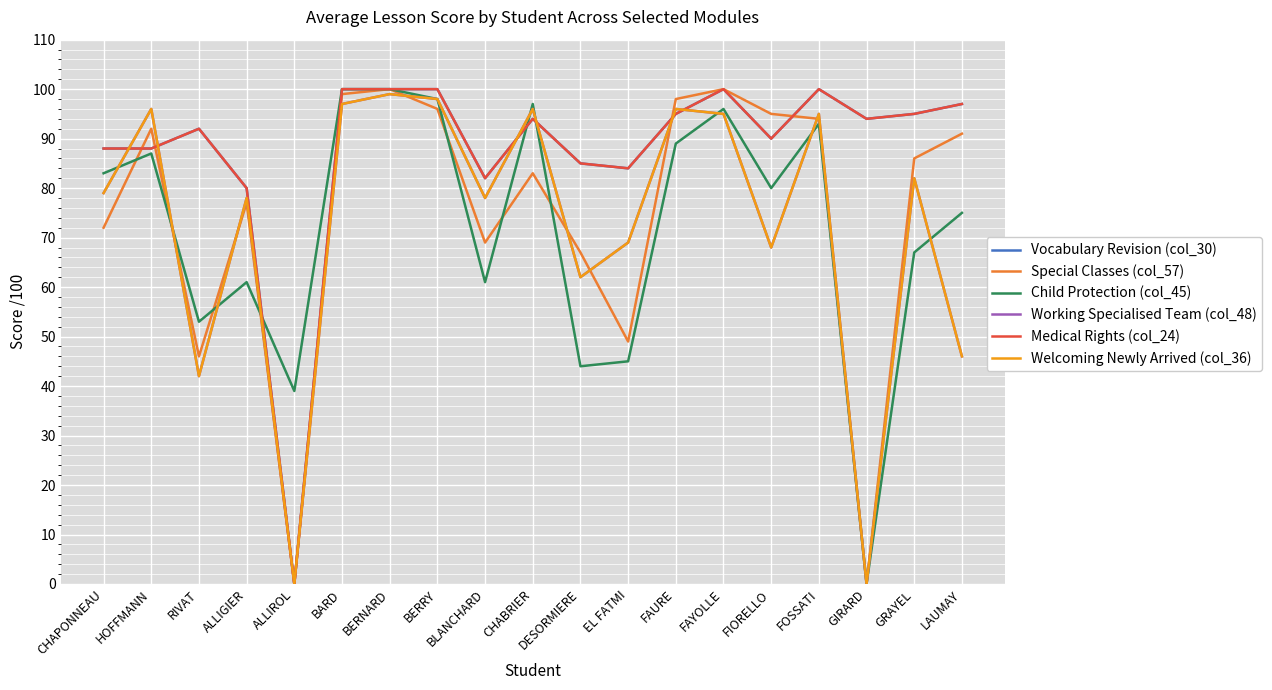

Does the chart have visible grid lines?

Yes